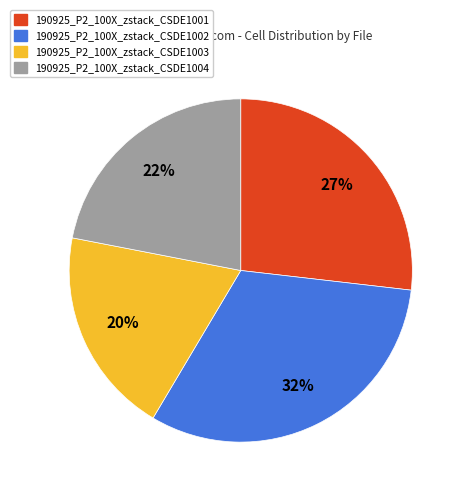

Do 190925_P2_100X_zstack_CSDE1002 and 190925_P2_100X_zstack_CSDE1001 together represent more than half of the pie?

Yes